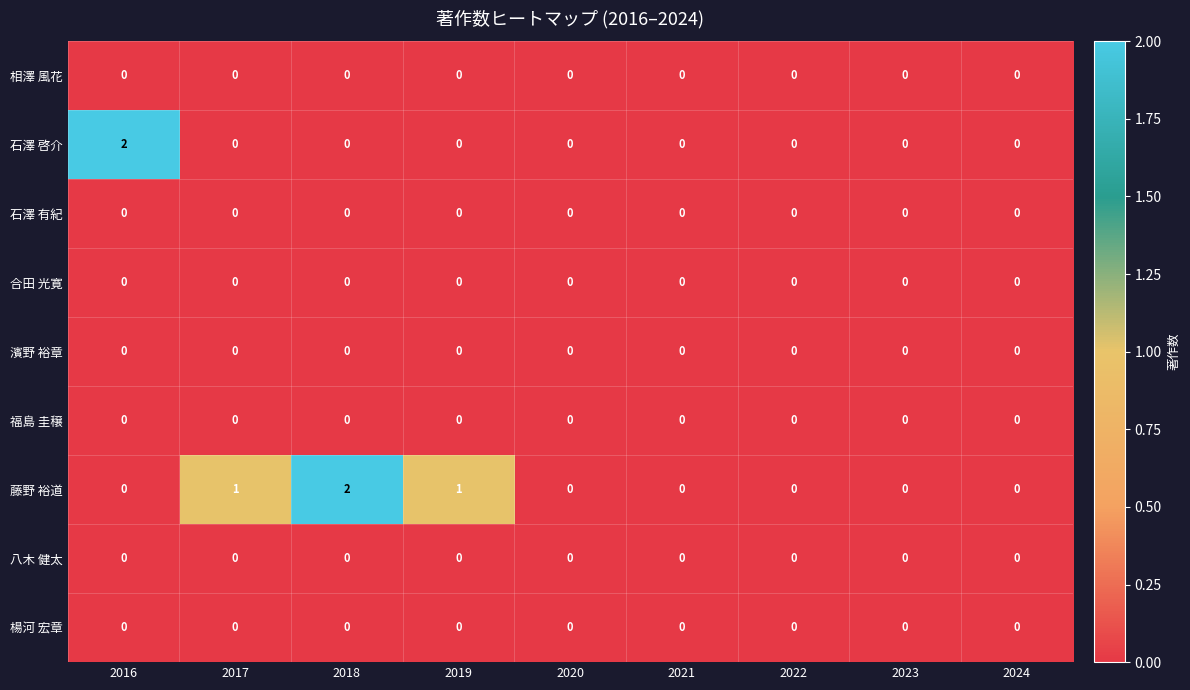

Which series has the largest total across all categories?

藤野 裕道